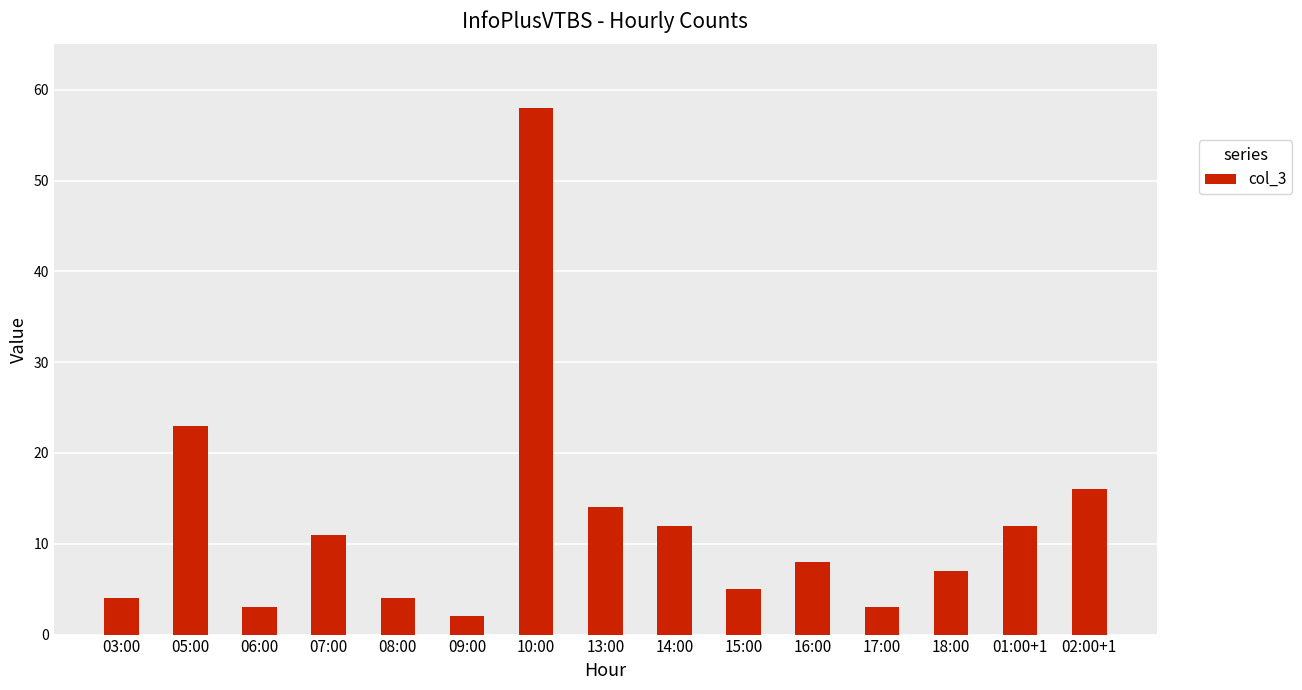

What is the ratio of the value at 16:00 to the value at 13:00?

0.6